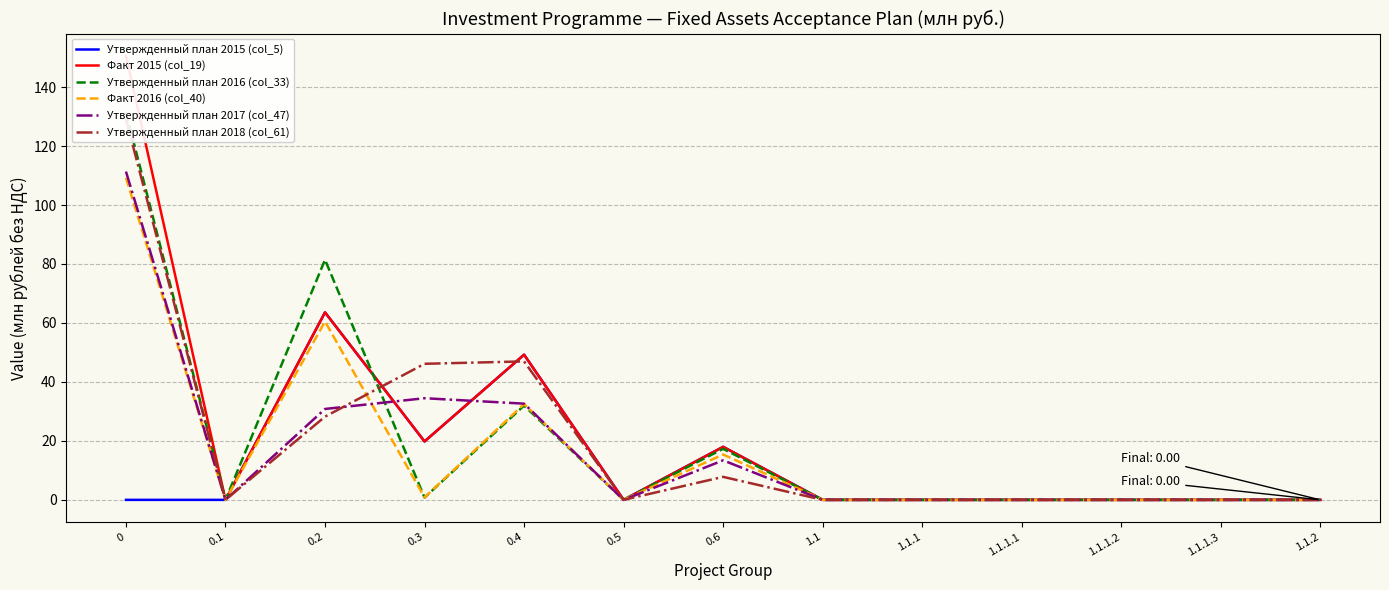

True or false: Факт 2016 (col_40) and Утвержденный план 2016 (col_33) cross at least once.

True